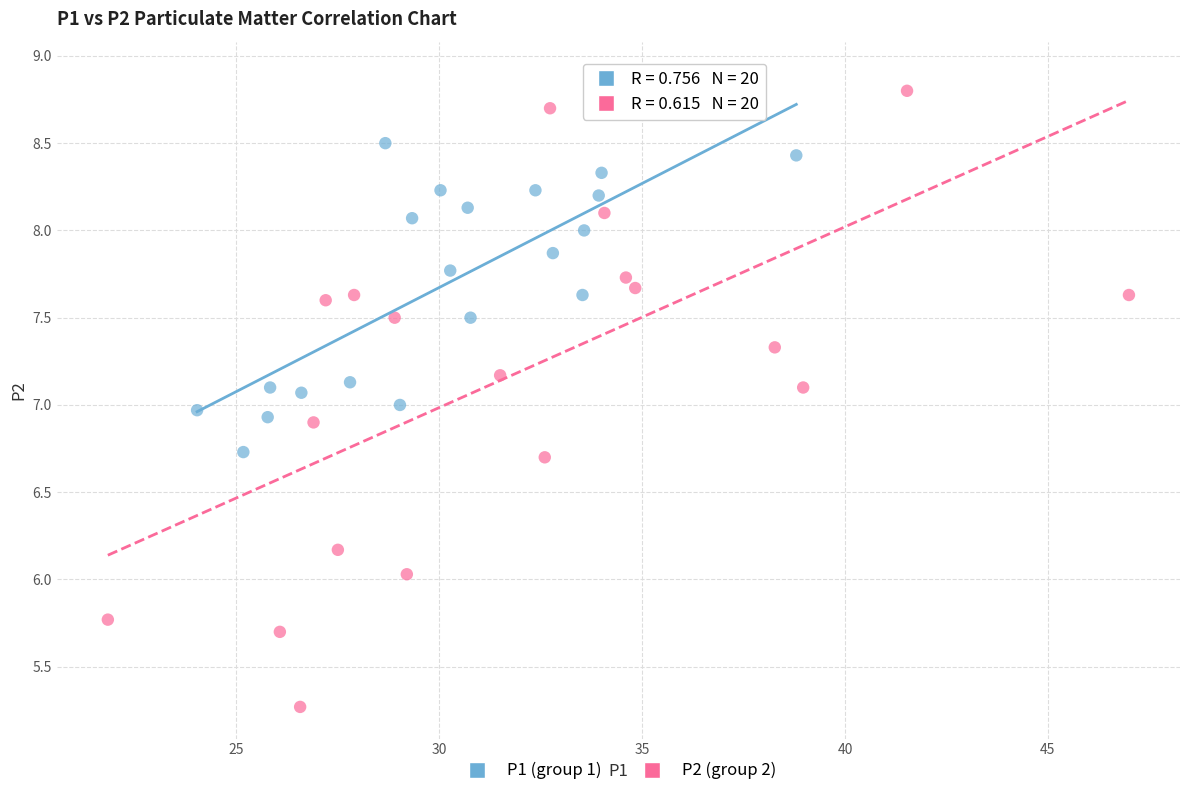

Which series contains the highest Y value?

P2 (group 2)